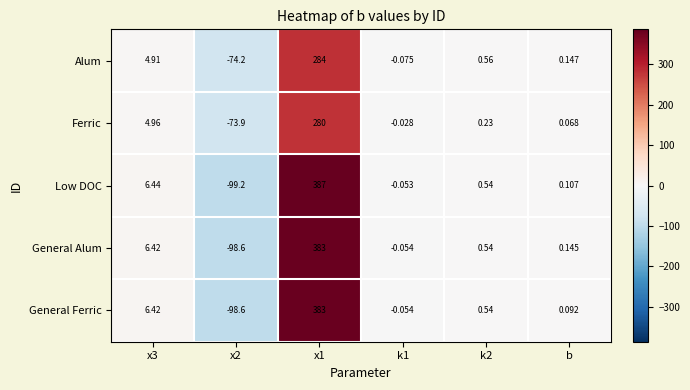

Between x3 and x1, which series saw the biggest shift?

Low DOC